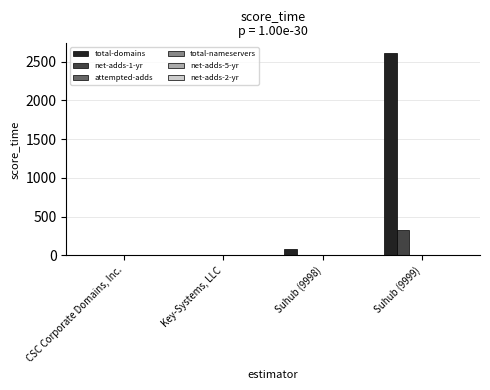

Are the bars horizontal?

No